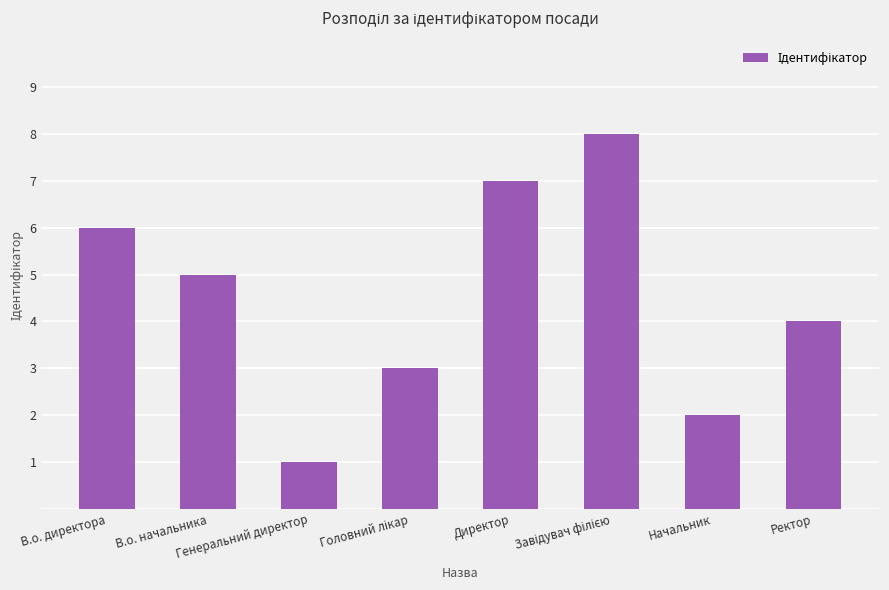

Reading right to left, extract all data points from this chart.

4	2	8	7	3	1	5	6